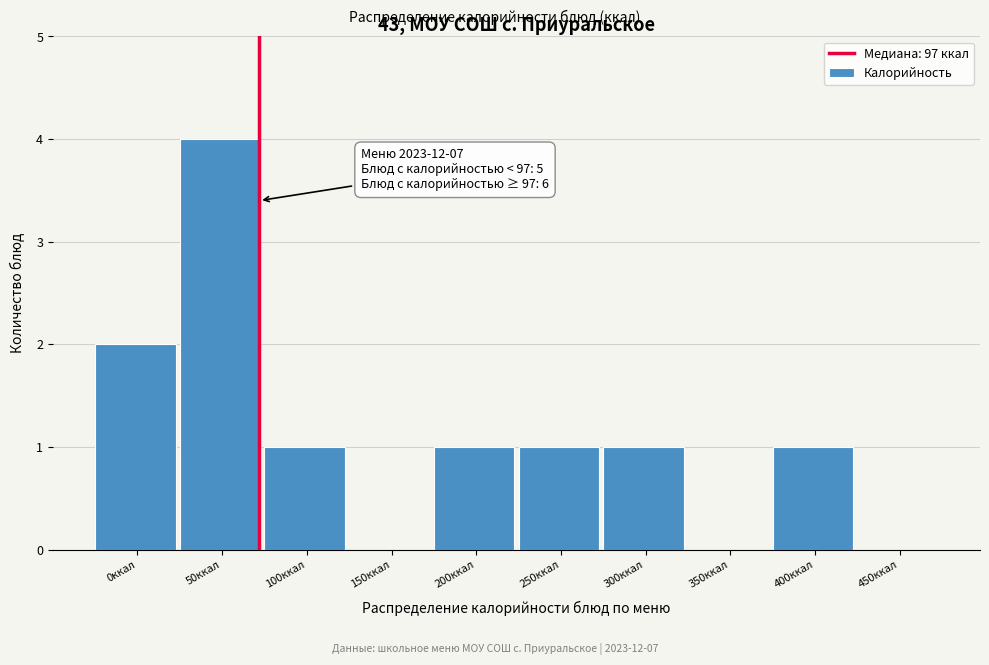

Reading left to right, what are all the values shown in this chart?

0ккал=2	50ккал=4	100ккал=1	150ккал=0	200ккал=1	250ккал=1	300ккал=1	350ккал=0	400ккал=1	450ккал=0